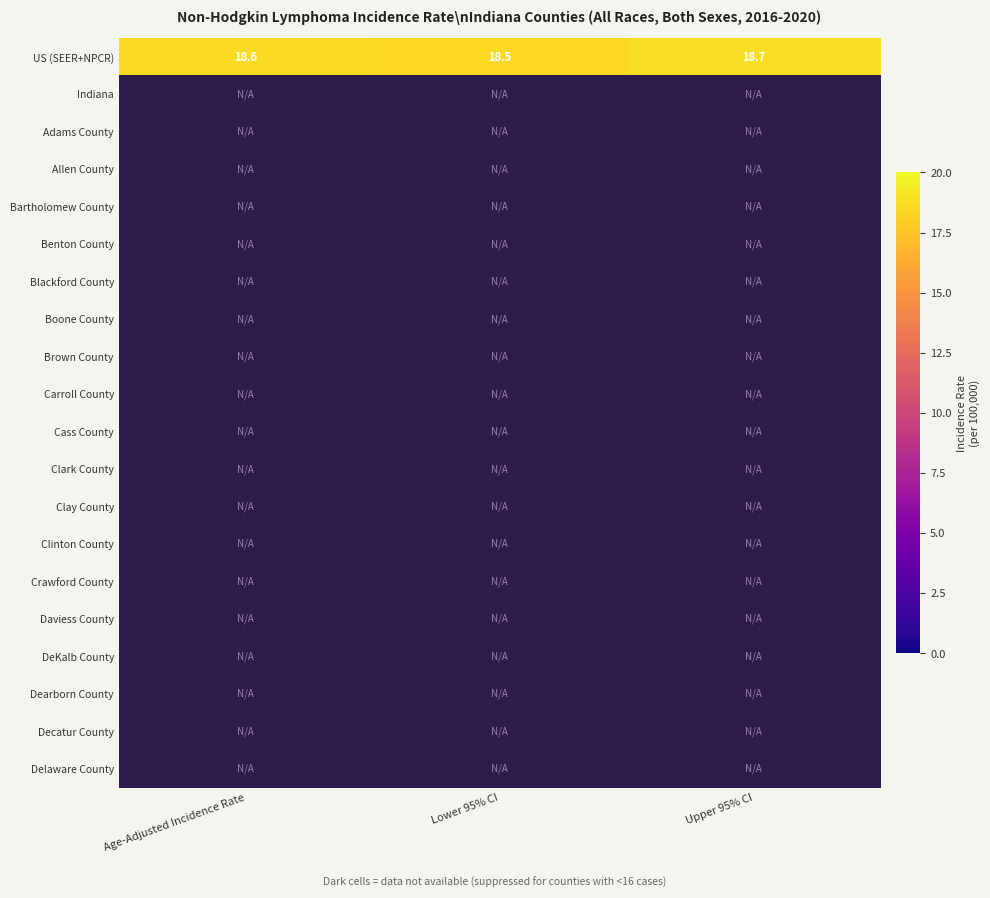

How many US (SEER+NPCR) values are between 18 and 19?

3